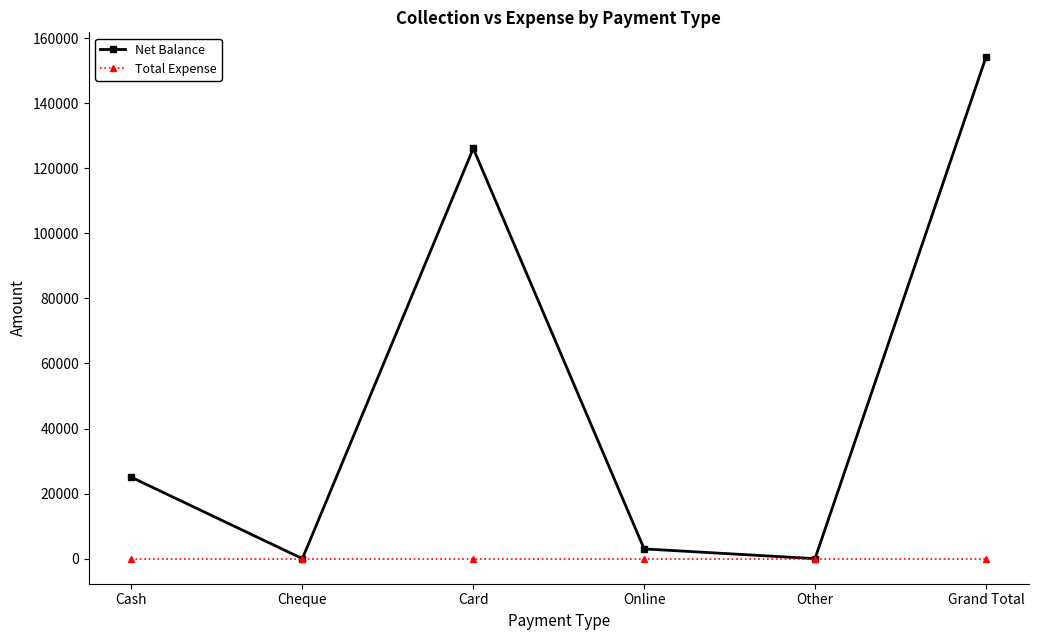

Between Cash and Online, which series saw the biggest shift?

Net Balance